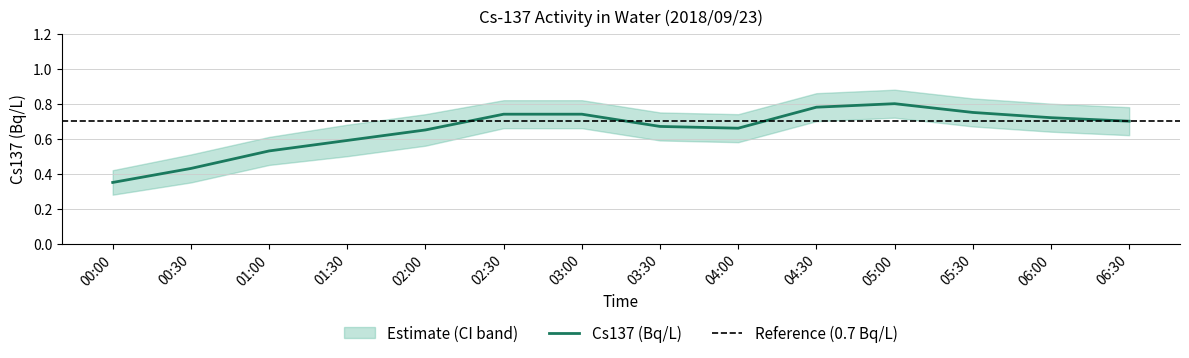

Is this an area chart (filled region under the line)?

No